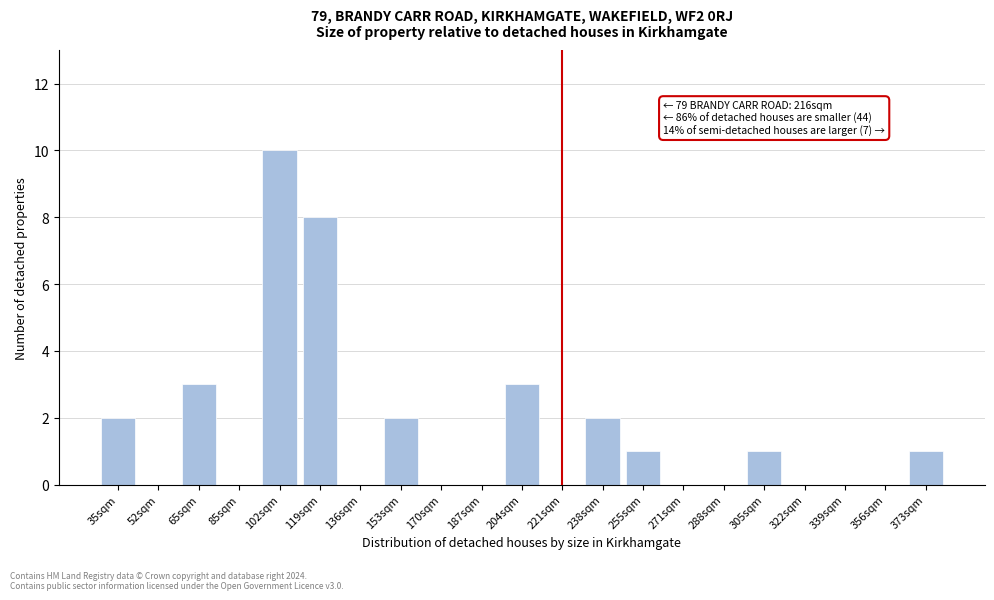

Reading left to right, extract all data points from this chart.

35sqm=2	52sqm=0	65sqm=3	85sqm=0	102sqm=10	119sqm=8	136sqm=0	153sqm=2	170sqm=0	187sqm=0	204sqm=3	221sqm=0	238sqm=2	255sqm=1	271sqm=0	288sqm=0	305sqm=1	322sqm=0	339sqm=0	356sqm=0	373sqm=1